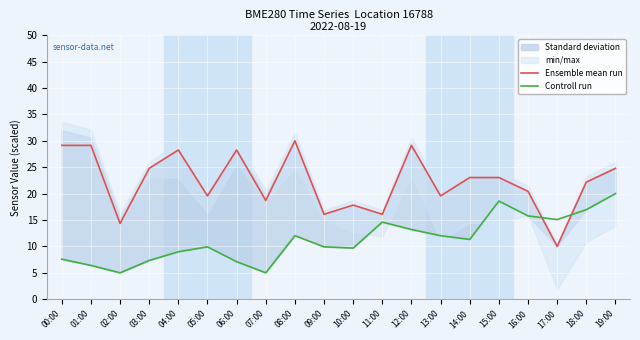

Where is the first local minimum for Ensemble mean run?

02:00